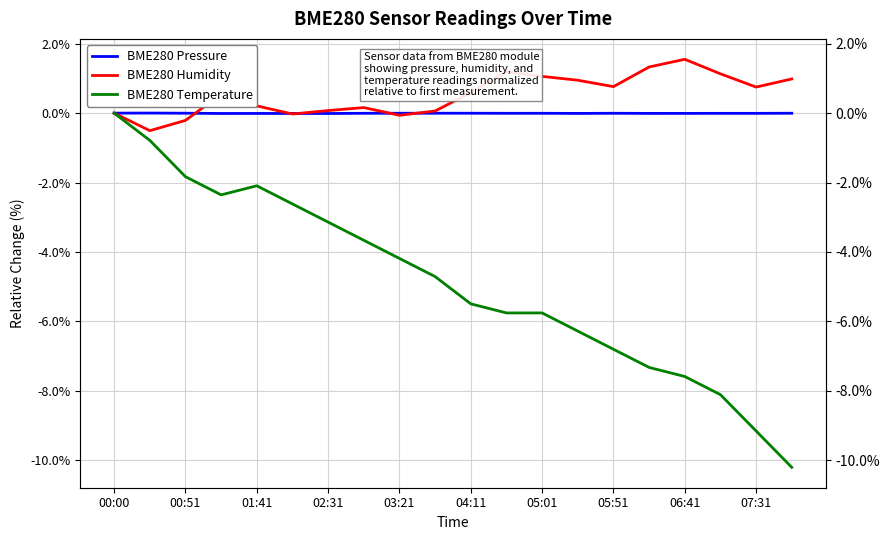

What is the maximum value shown in the chart?

1.6